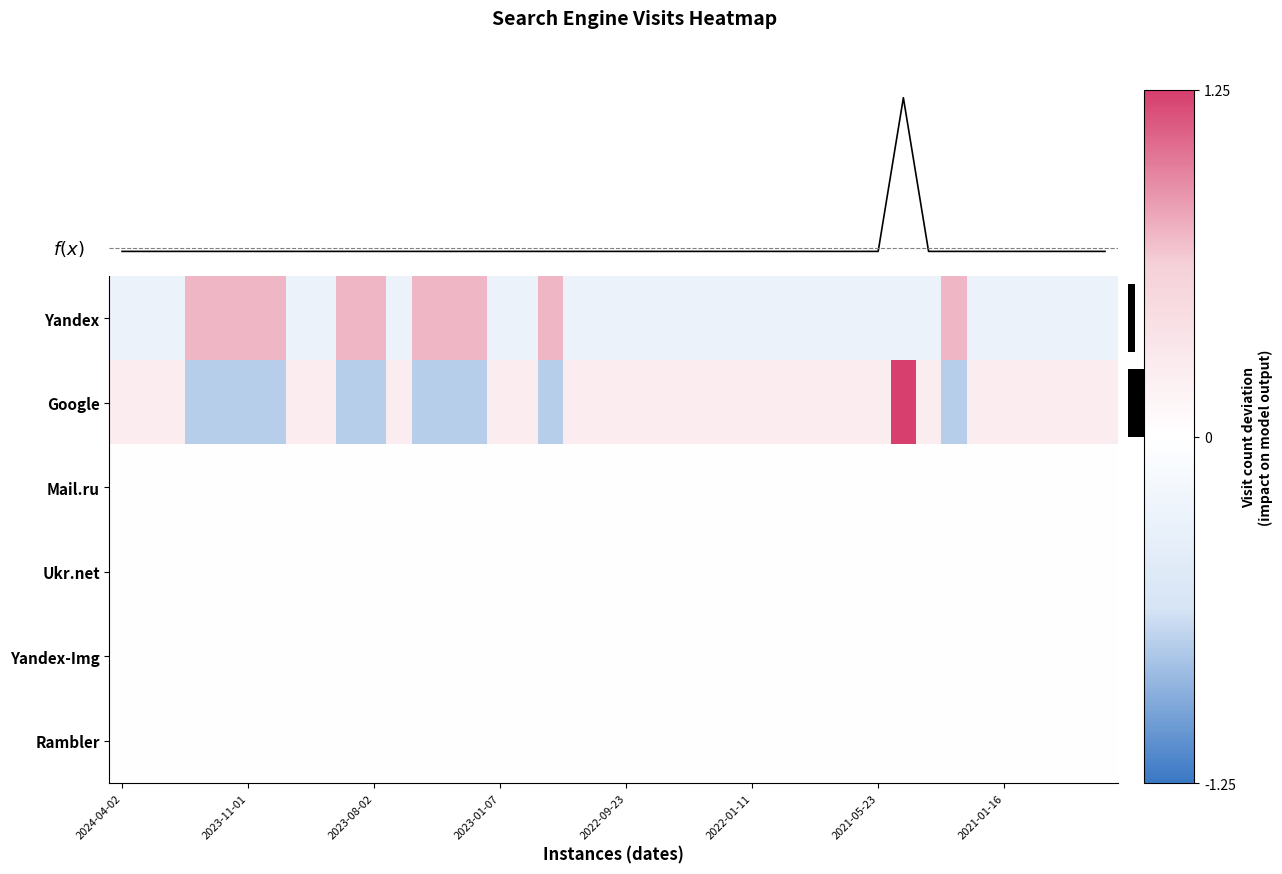

What is the spread (max minus min) of values at 2021-01-16?

0.5